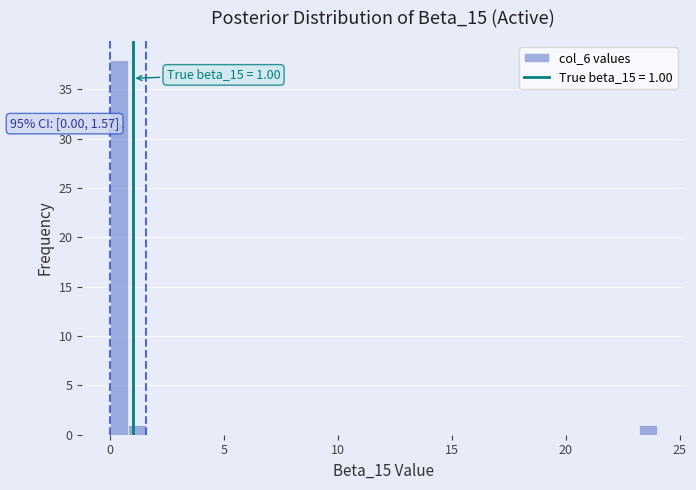

Around what value on the x-axis is the tallest bar? Give the approximate position of its centre, as read against the axis.

0.5